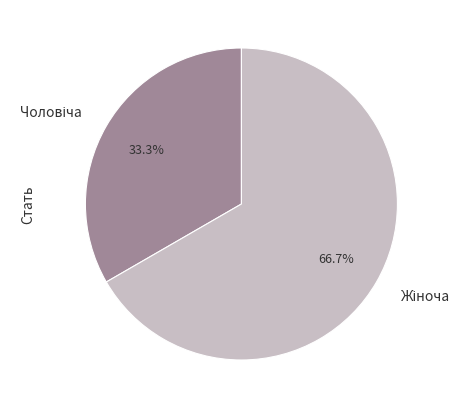

Is there a majority slice in this chart?

Yes